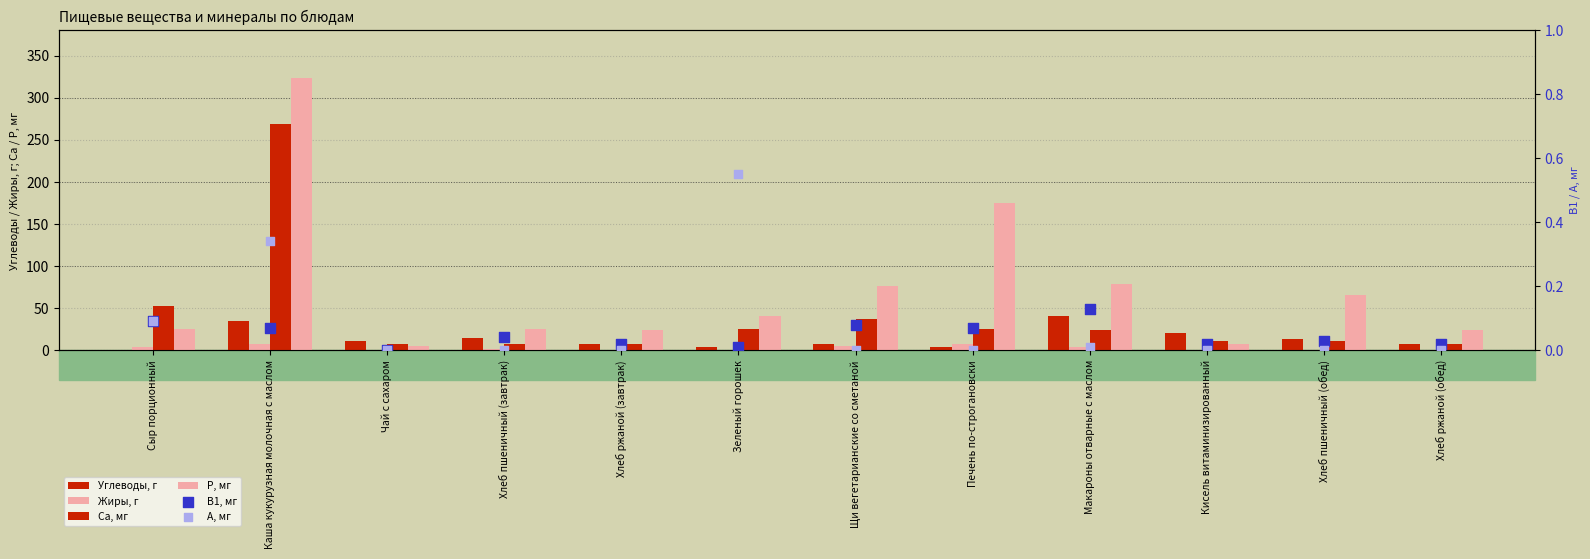

Which series has the largest total across all categories?

P, мг